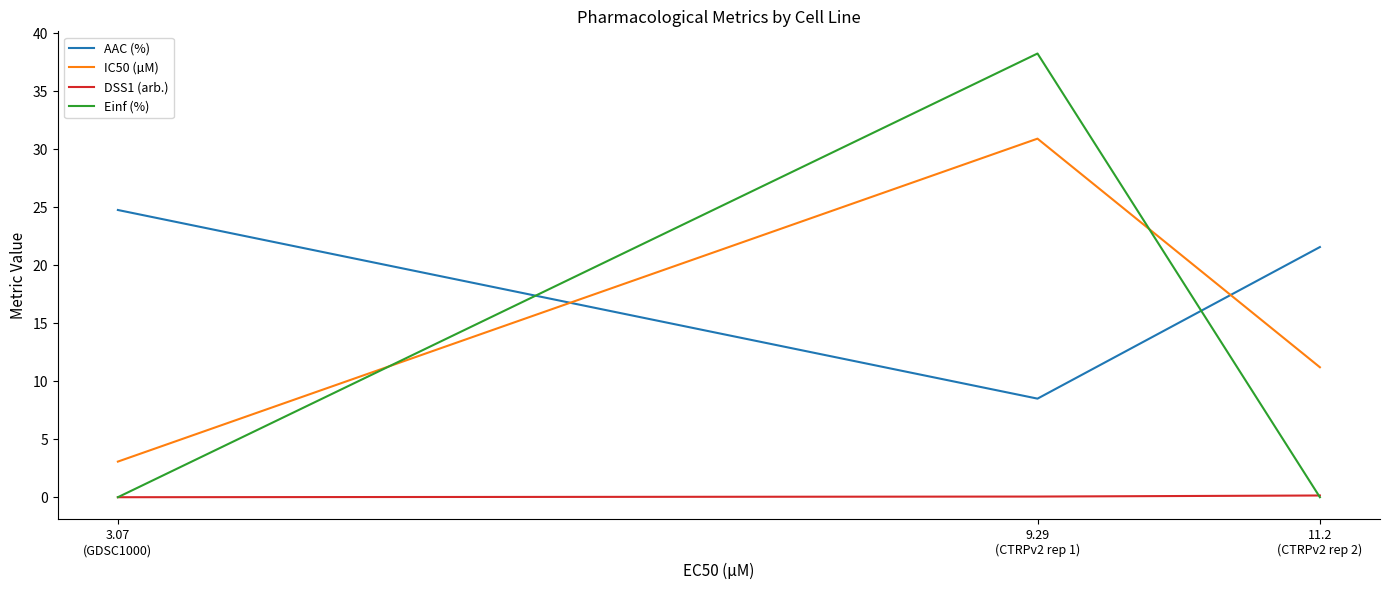

True or false: Einf (%) has a value of 0.0 at 11.2
(CTRPv2 rep 2).

True